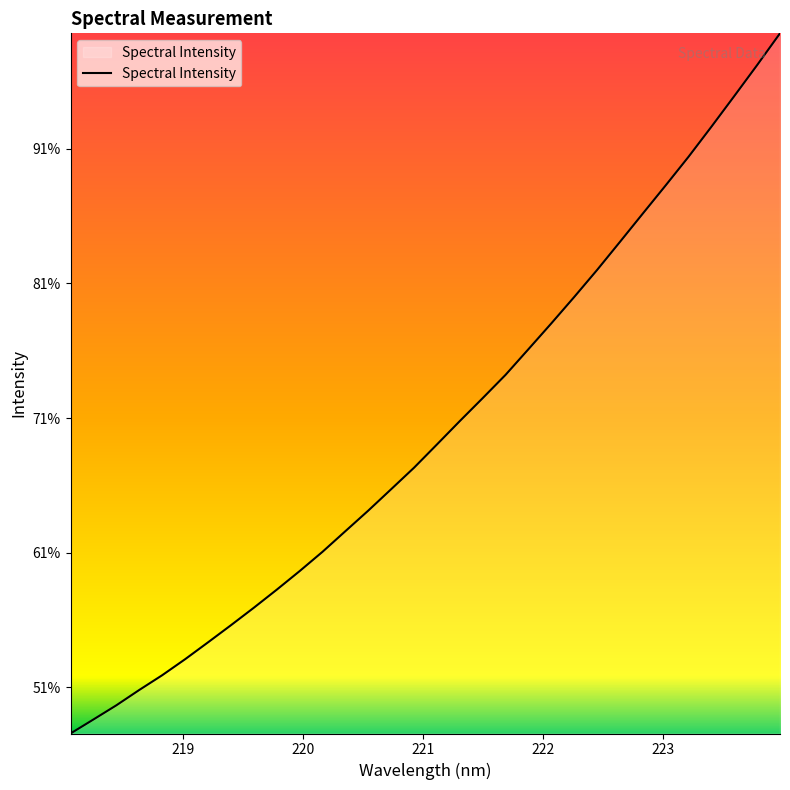

Is this an area chart (filled region under the line)?

Yes